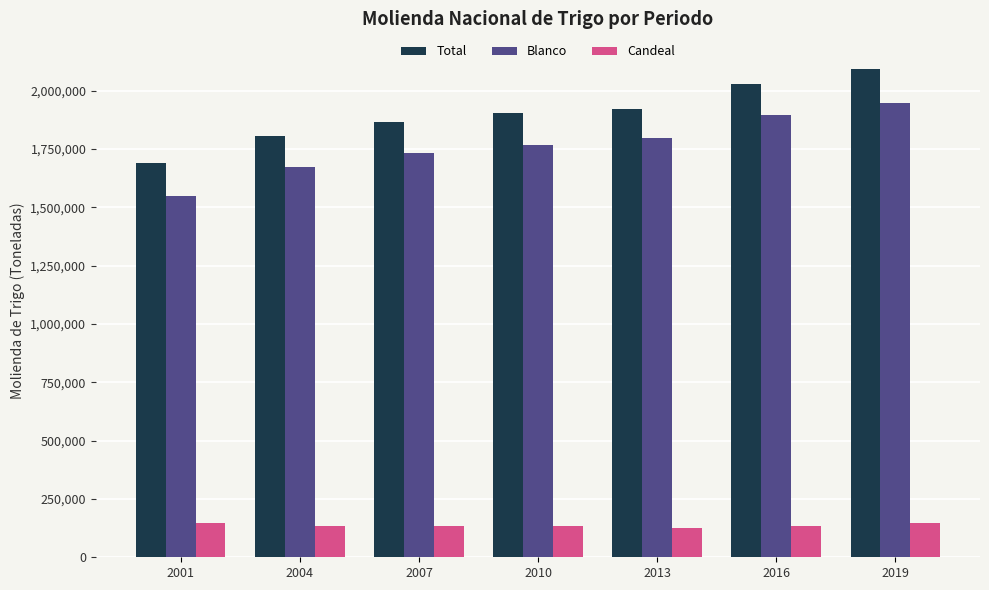

Which category has the lowest value in the Total series?

2001